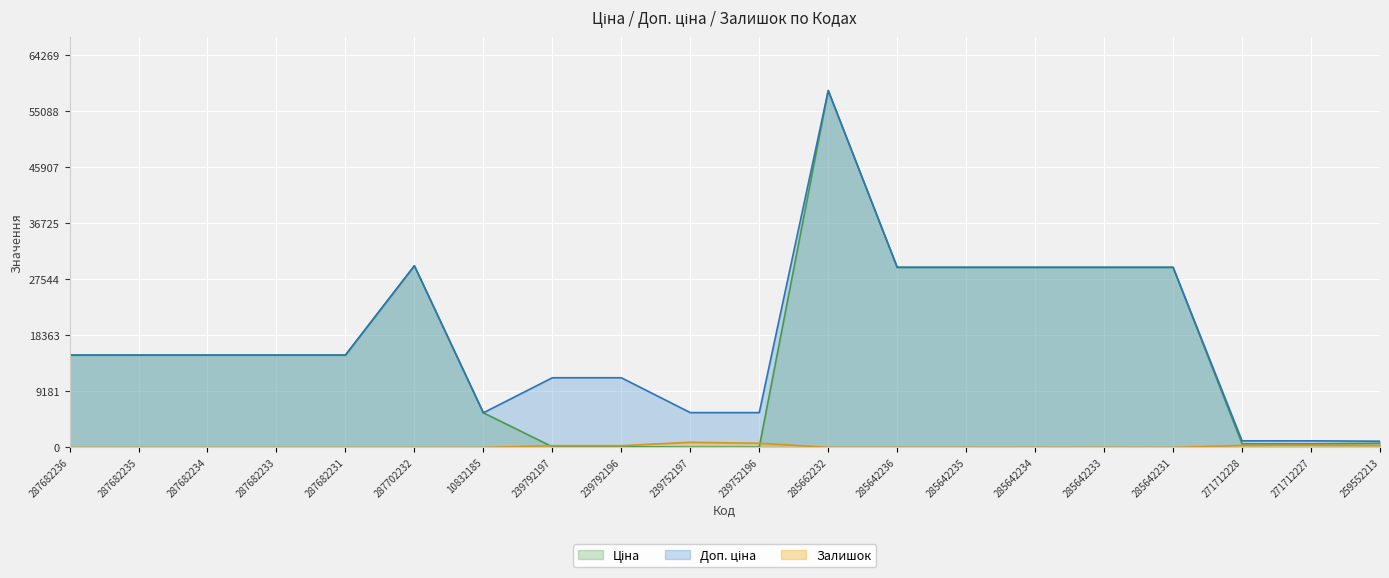

What is the value of the Доп. ціна point at the 9th from the left?

11410.0